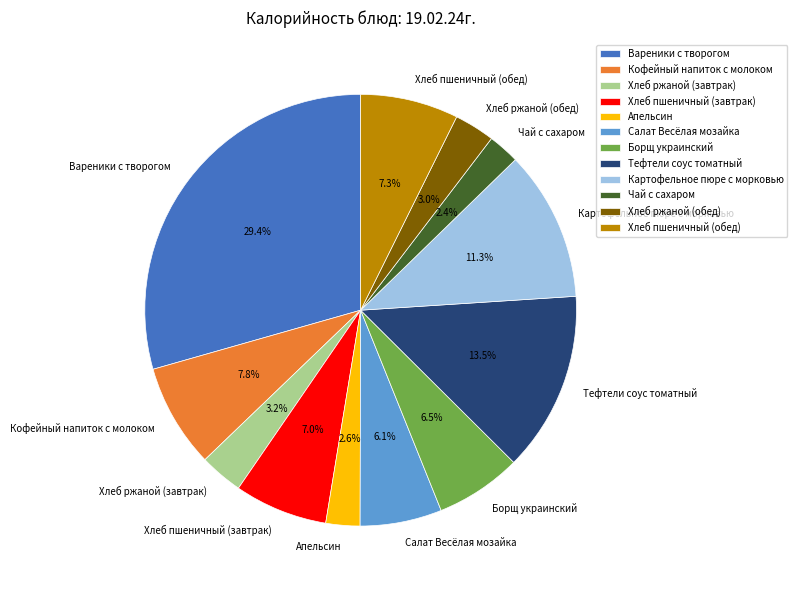

Do Вареники с творогом and Хлеб ржаной (завтрак) together represent more than half of the pie?

No